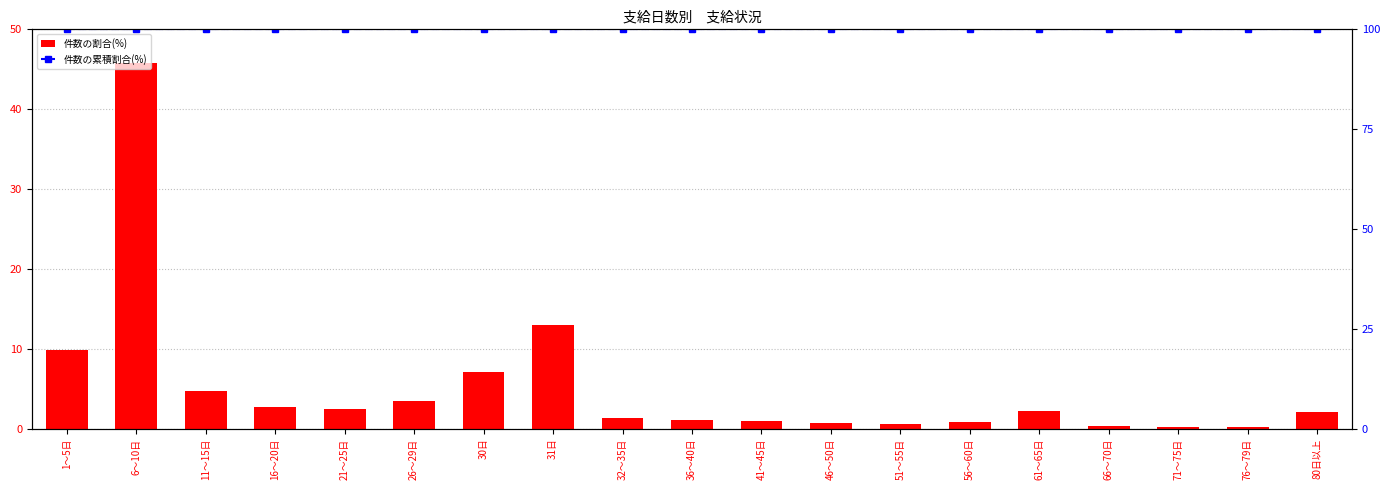

How many distinct data groups are displayed?

2